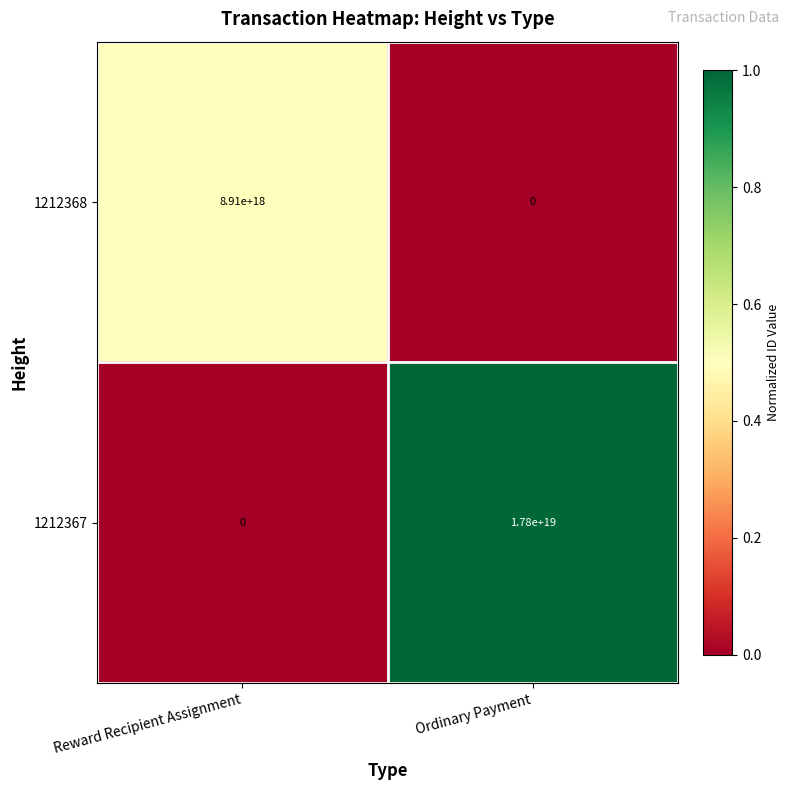

Which series has the largest total across all categories?

1212367